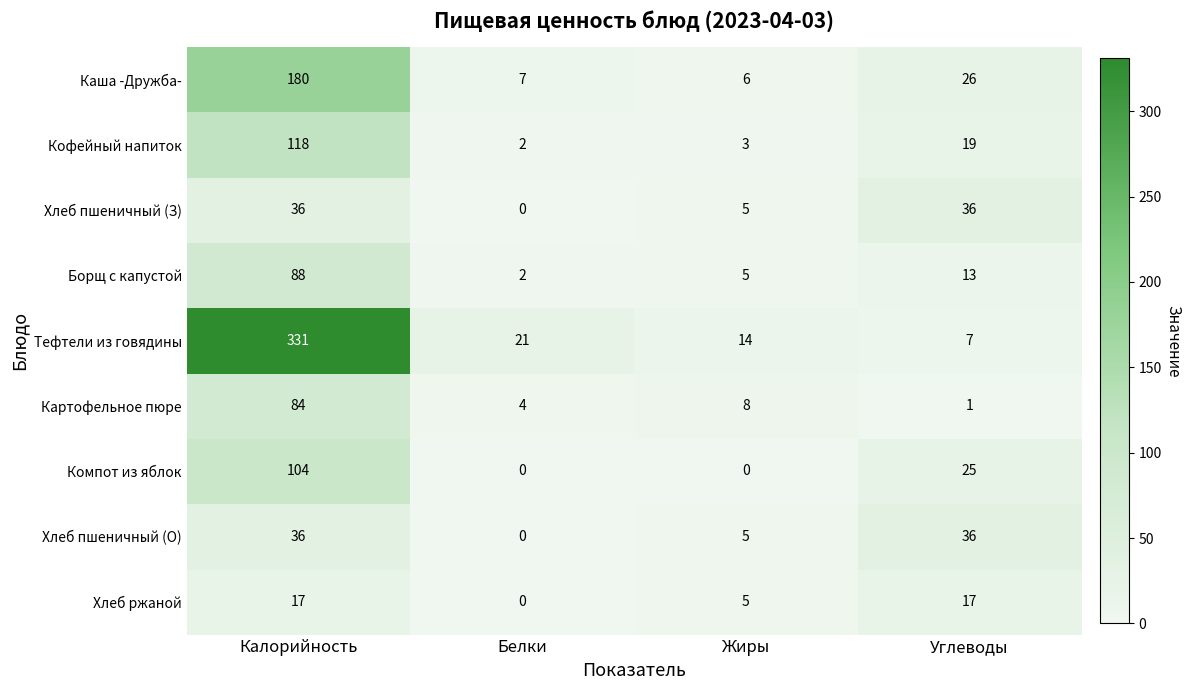

Which series changed the most between Белки and Жиры?

Тефтели из говядины